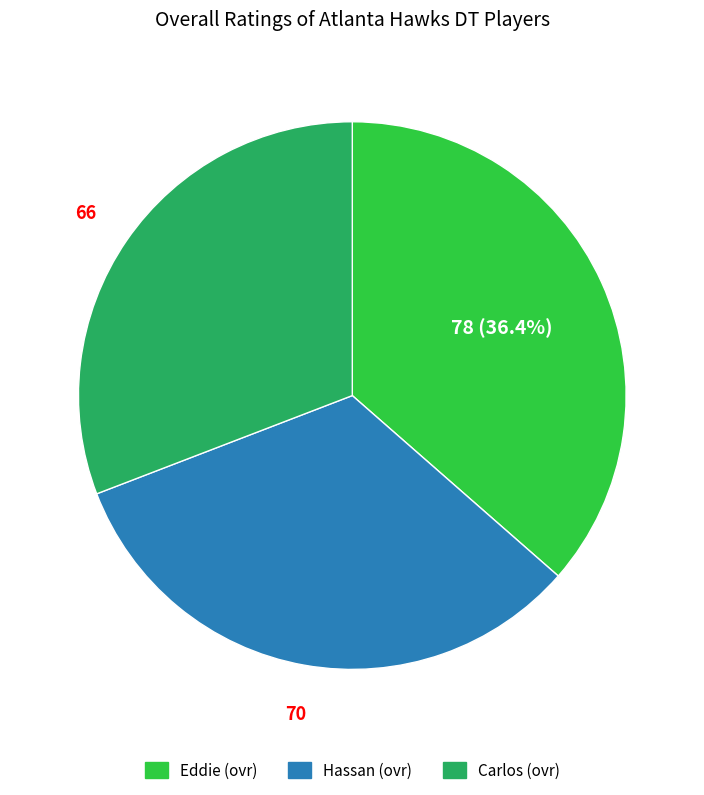

Which has a higher value, Eddie or Carlos?

Eddie